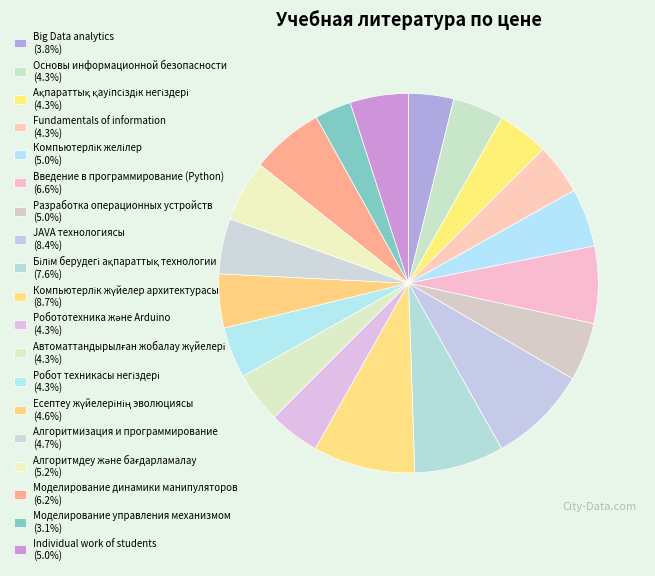

To the nearest percent, what percentage of the pie is Ақпараттық қауіпсіздік негіздері?

4%